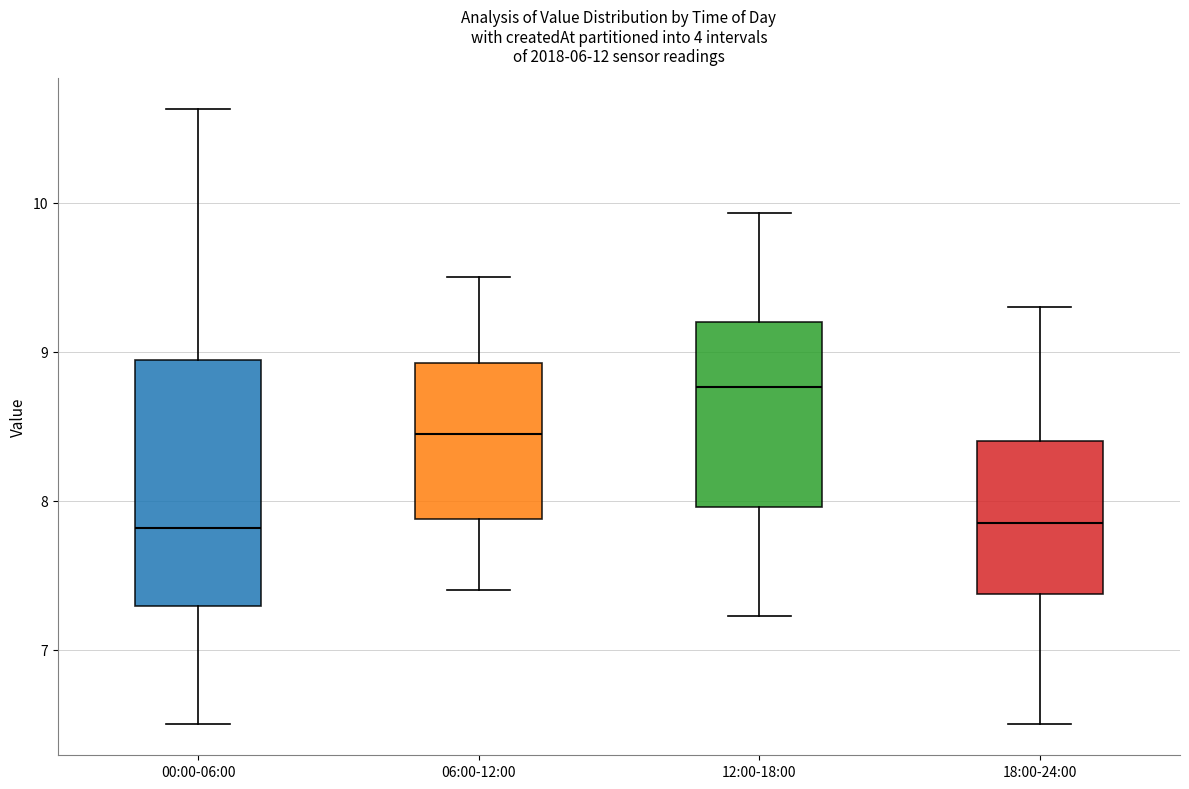

Comparing the boxes themselves (not the whiskers), which one is the tallest?

00:00-06:00